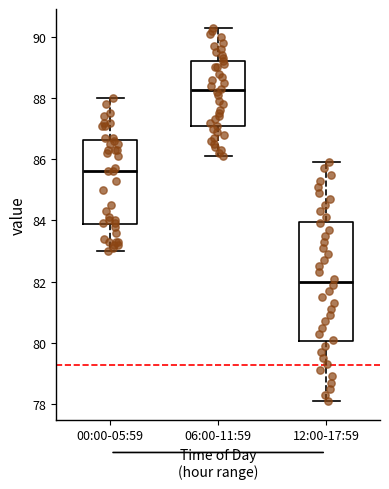

Reading left to right, read every box against the y-axis: the position of its median line, the range the box covers, and the ends of its whiskers. The values are not printed on the chart, so give them approximately, as read against the axis.

00:00-05:59: median 85.6, box 83.8 to 86.6, whiskers 83.0 to 88.0
06:00-11:59: median 88.2, box 87.0 to 89.2, whiskers 86.2 to 90.4
12:00-17:59: median 82.0, box 80.0 to 84.0, whiskers 78.2 to 86.0